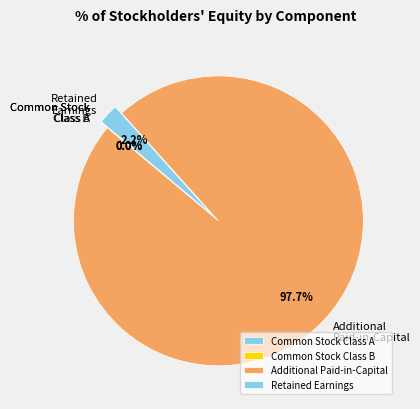

Is Additional Paid-in-Capital the majority of the pie?

Yes